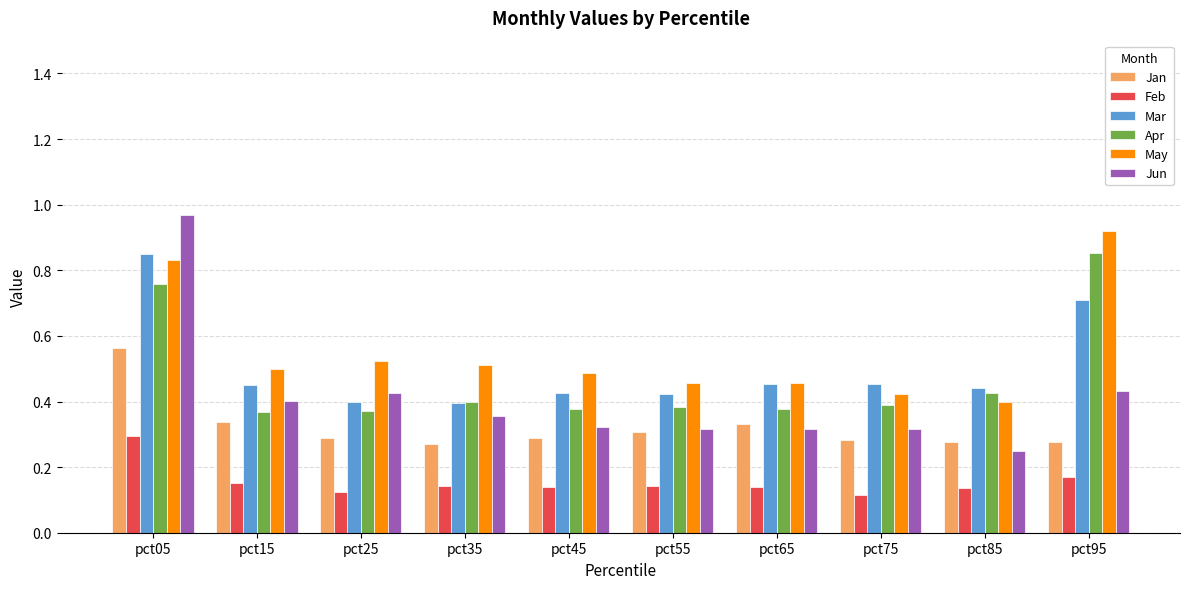

The value of Apr at pct45 is 0.1. True or false?

False